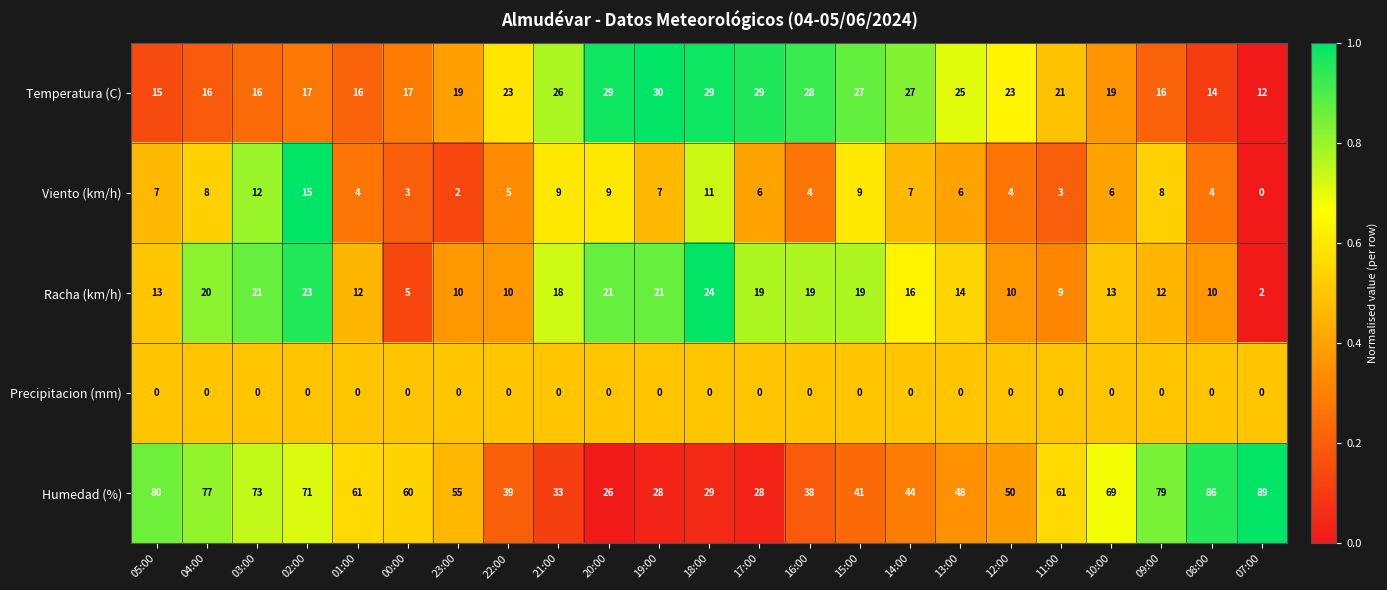

At 10:00, list the series in order from smallest to largest.

Precipitacion (mm), Viento (km/h), Racha (km/h), Temperatura (C), Humedad (%)